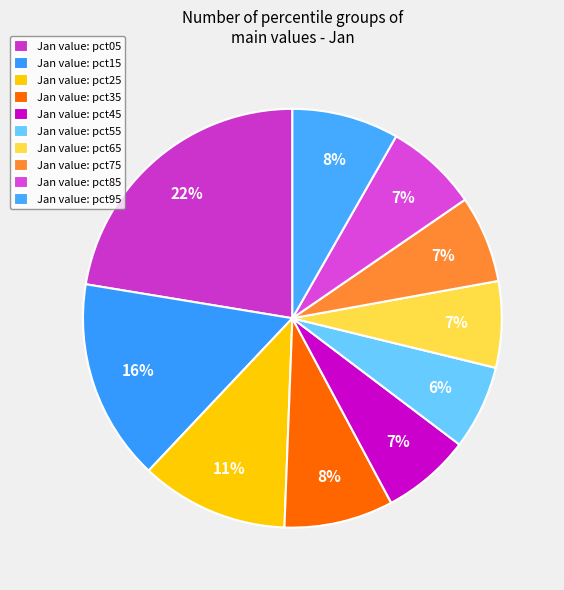

How many slices are in this pie chart?

10